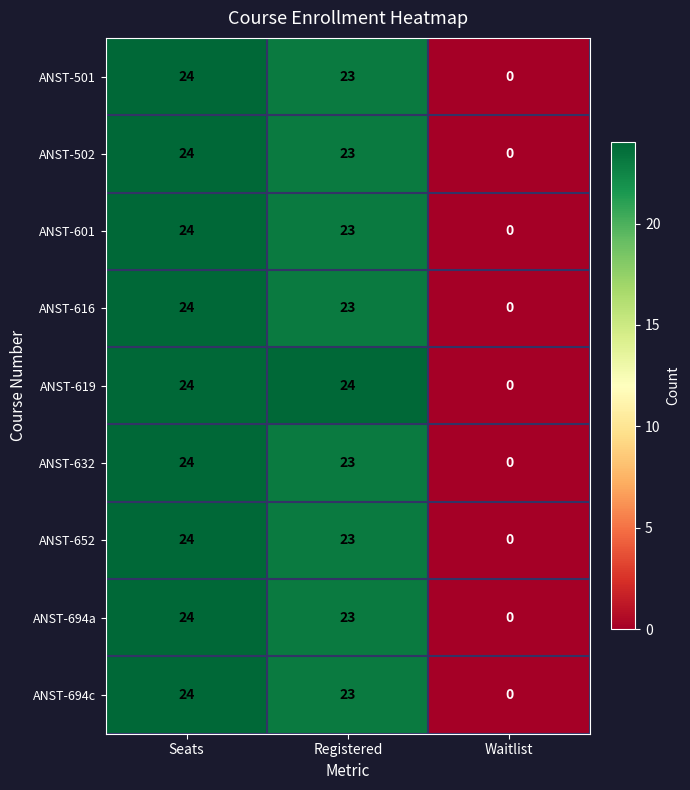

The ANST-502 series shows 0 at Waitlist. True or false?

True